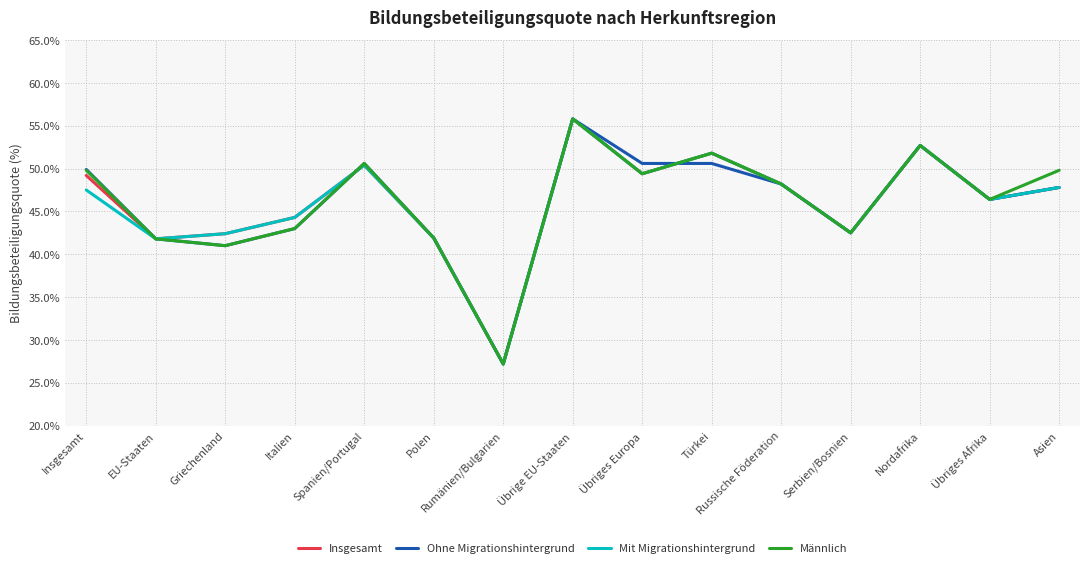

What is the difference between the second highest and minimum values in the Insgesamt series?

25.5